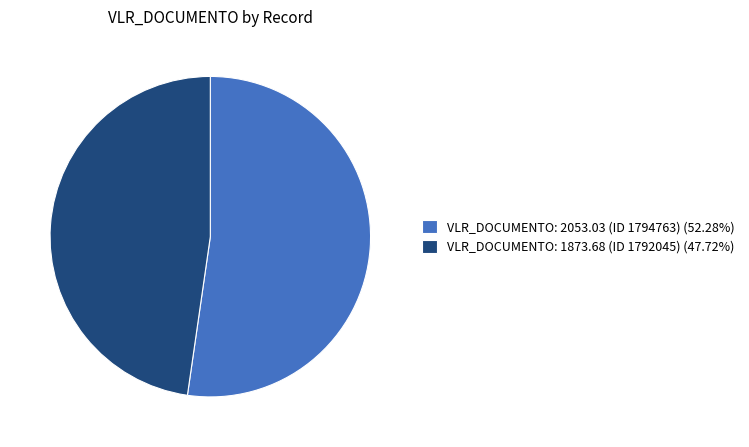

Does VLR_DOCUMENTO: 2053.03 (ID 1794763) (52.28%) represent more than half of the total?

Yes